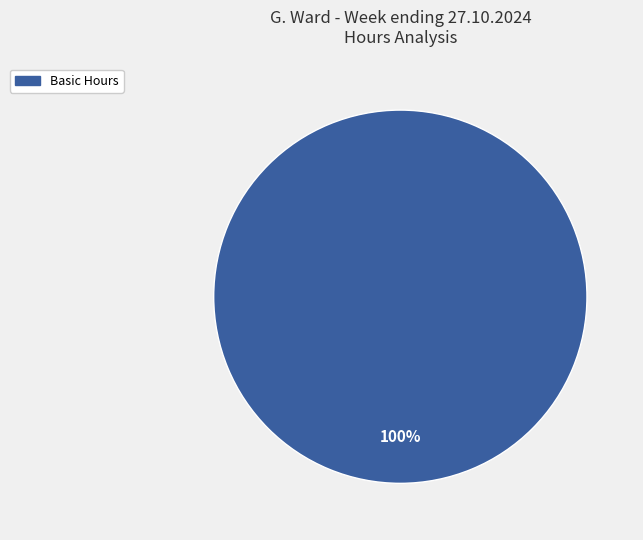

Is there a majority slice in this chart?

Yes